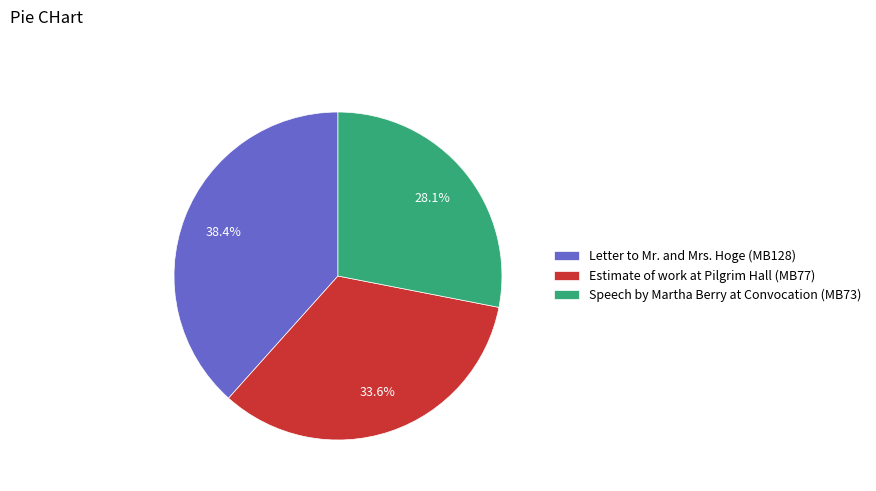

Which category has the smallest portion of the pie?

Speech by Martha Berry at Convocation (MB73)